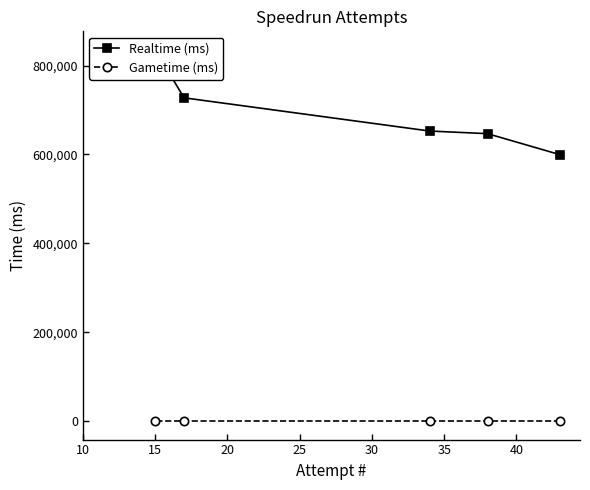

True or false: Gametime (ms) has a value of 0 at 15.

True